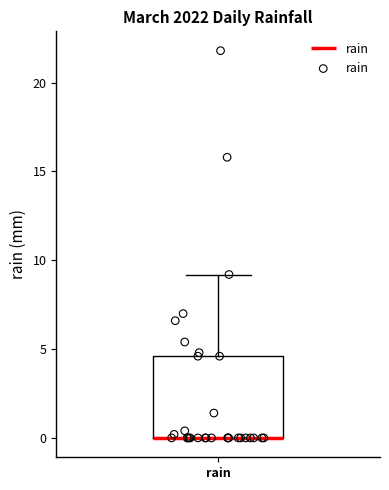

Read this box plot against the y-axis: the position of the median line, the range covered by the box, and the ends of both whiskers. The values are not printed on the chart, so give them approximately, as read against the axis.

median 0.0 (drawn on the box's lower edge), box 0.0 to 4.5, whiskers 0.0 to 9.0